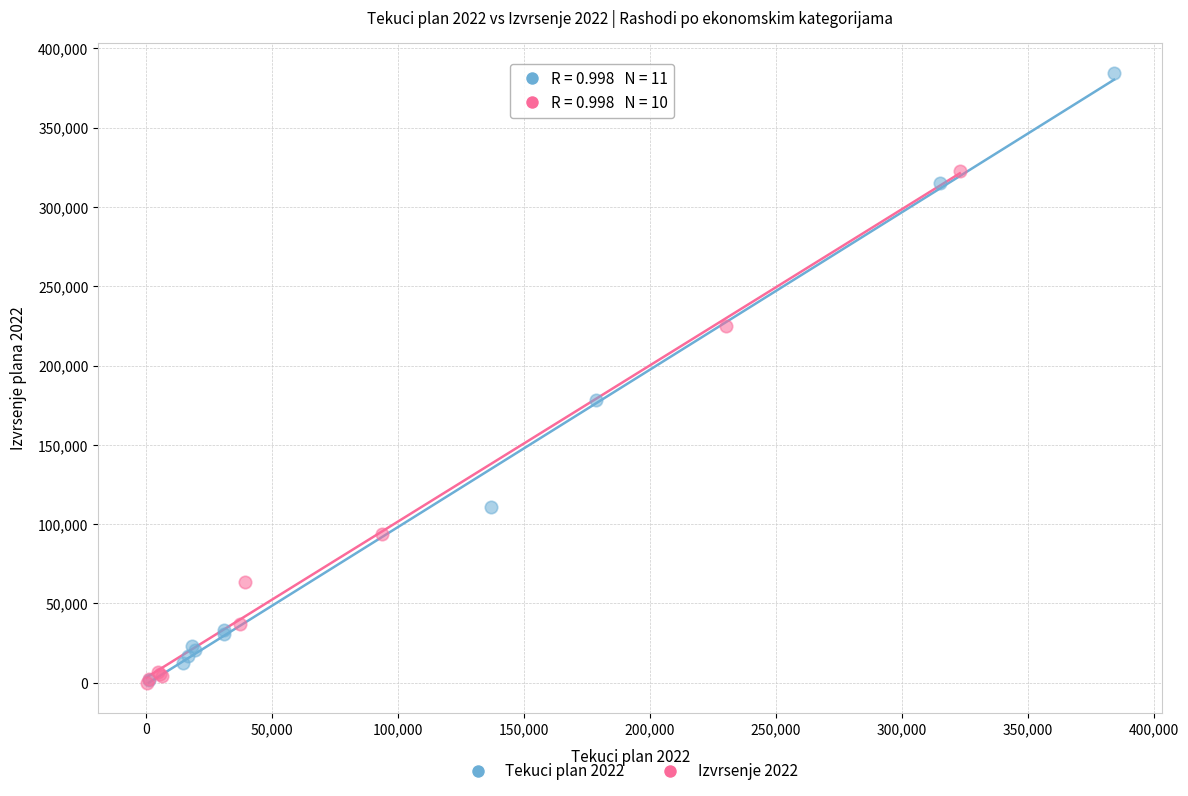

What are all the series names shown in the legend?

Tekuci plan 2022, Izvrsenje 2022